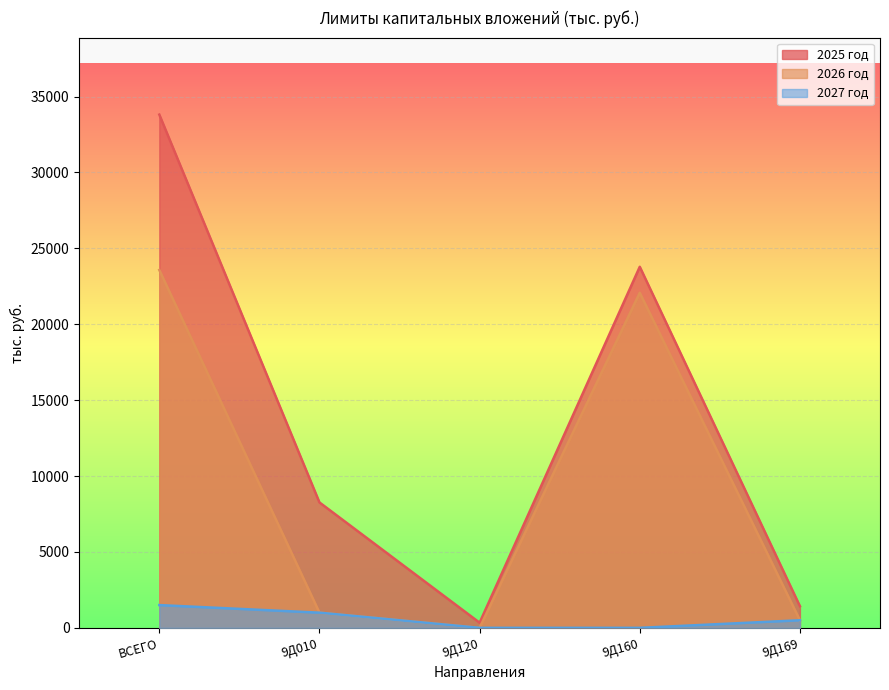

How many values in 2026 год are above zero?

4